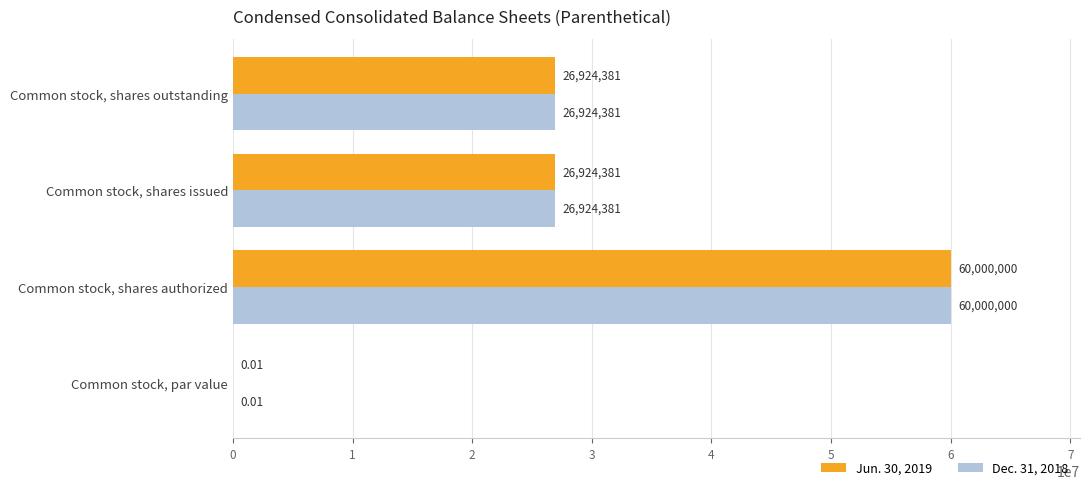

At which category is the sum across all series the highest?

Common stock, shares authorized